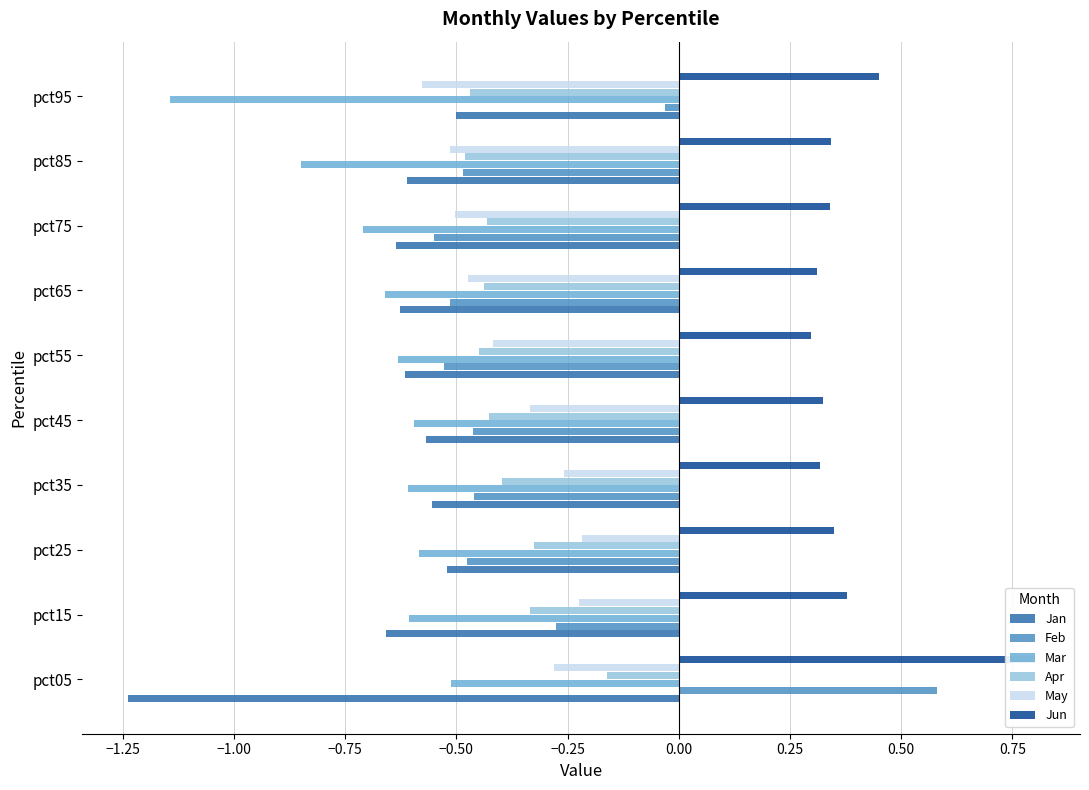

What is the minimum value shown in the chart?

-1.2